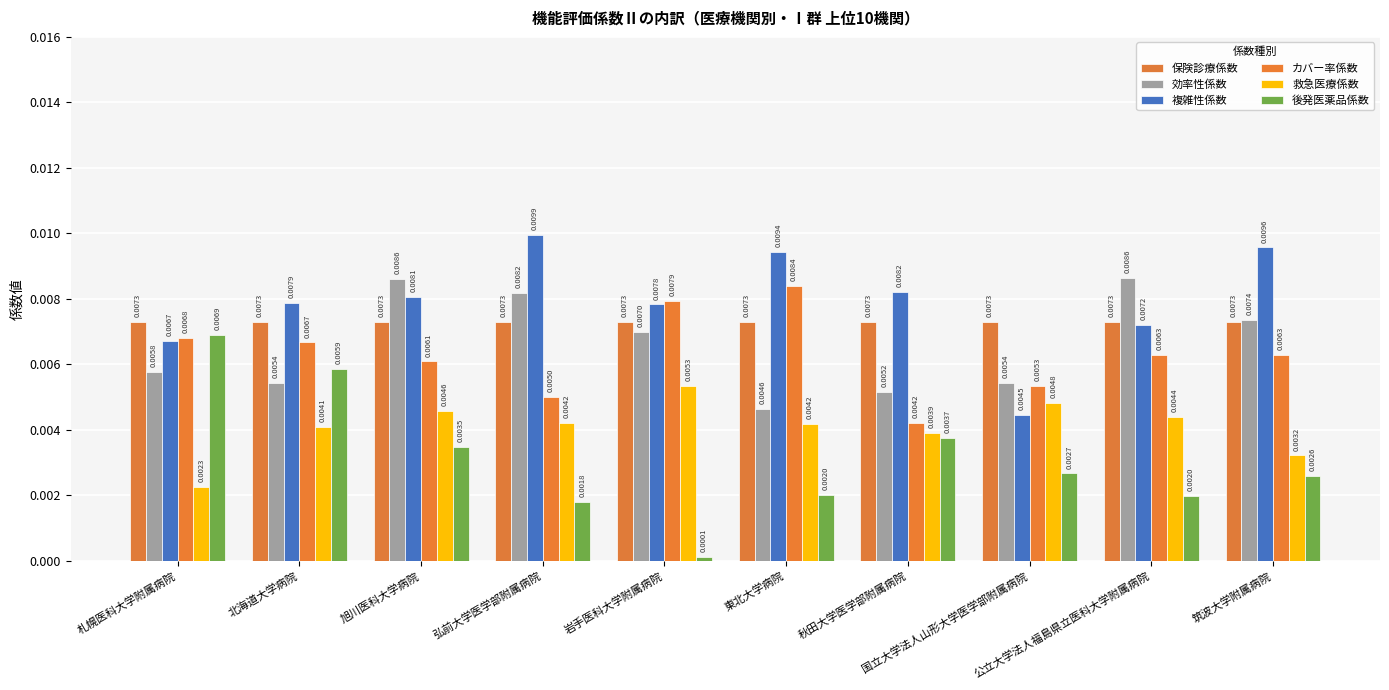

Is it true that 効率性係数 equals 0.0 at 国立大学法人山形大学医学部附属病院?

True